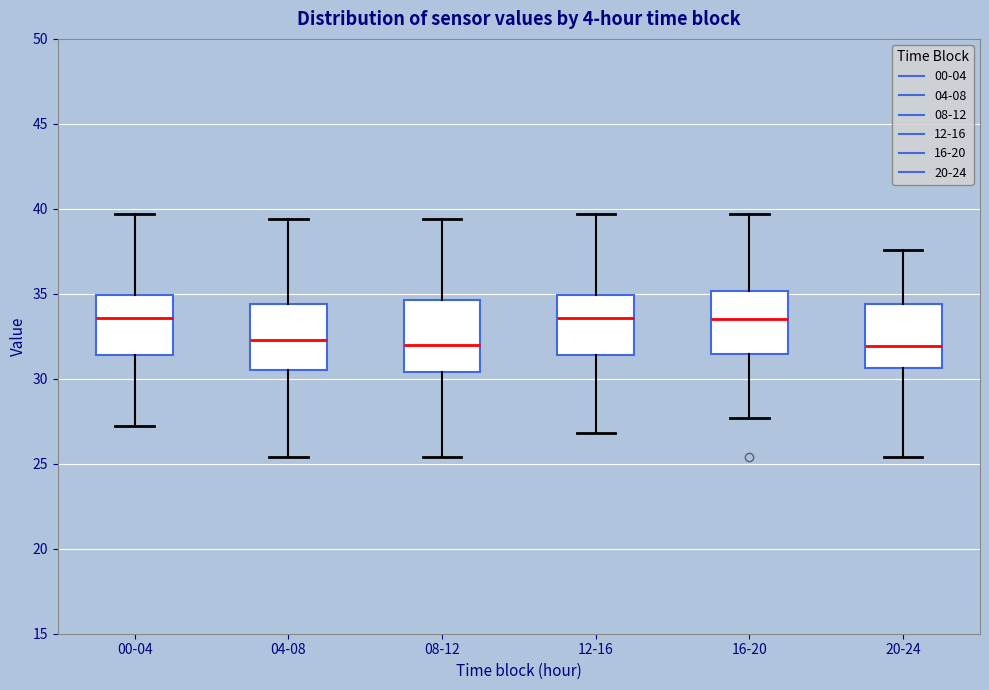

Where does the median line of the box for 00-04 sit on the y-axis? The values are not printed on the chart, so give them approximately, as read against the axis.

33.5